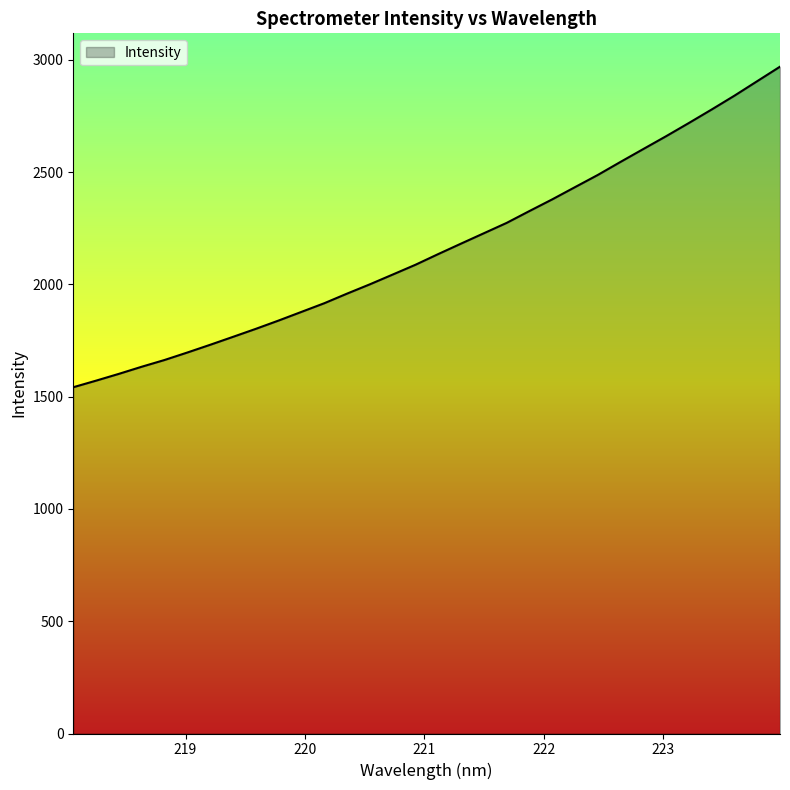

What is the smallest value displayed?

1542.1